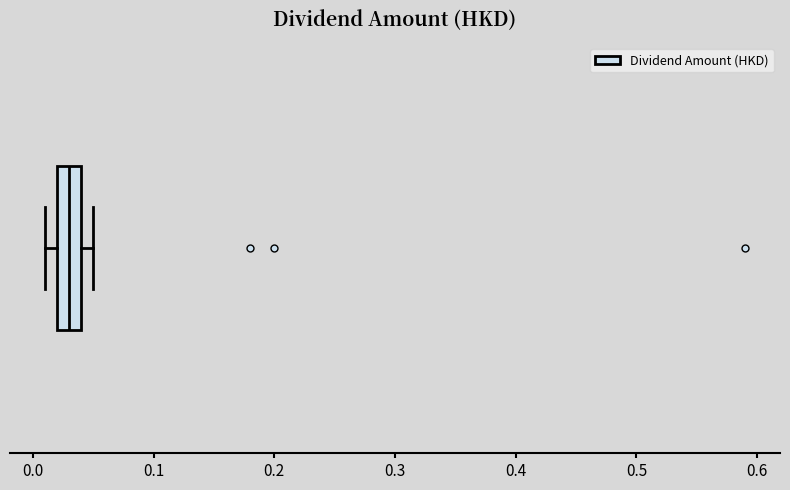

Where does the median line of the box sit on the x-axis? The values are not printed on the chart, so give them approximately, as read against the axis.

0.03